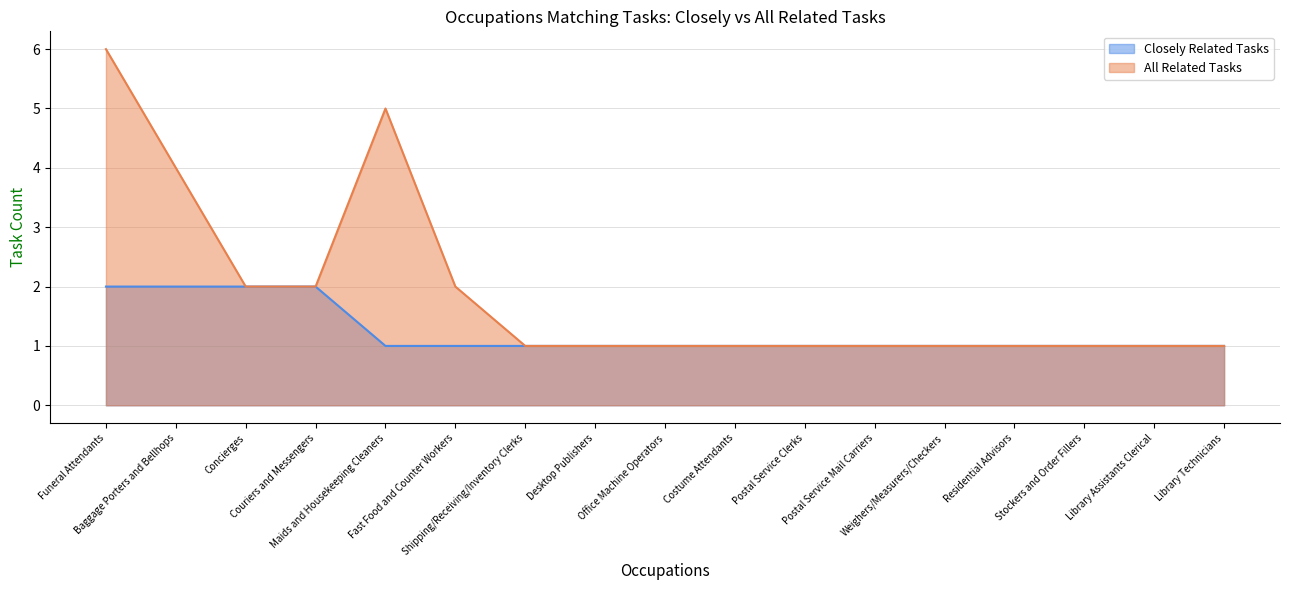

Which label corresponds to the largest value in the chart?

Funeral Attendants